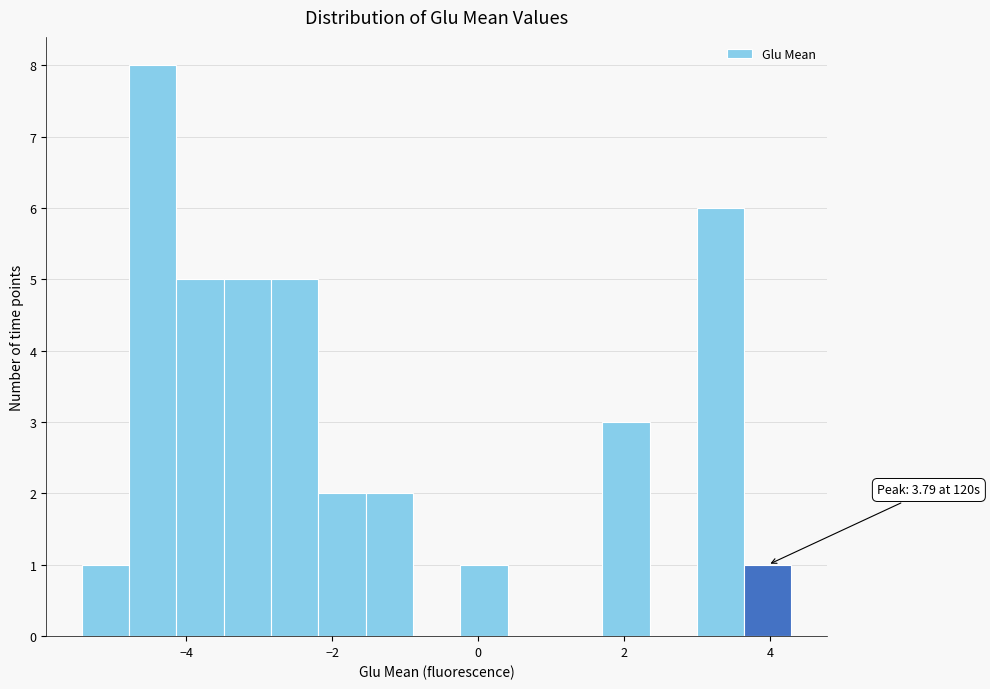

Read against the x-axis, roughly where is the centre of the tallest bar?

-4.4